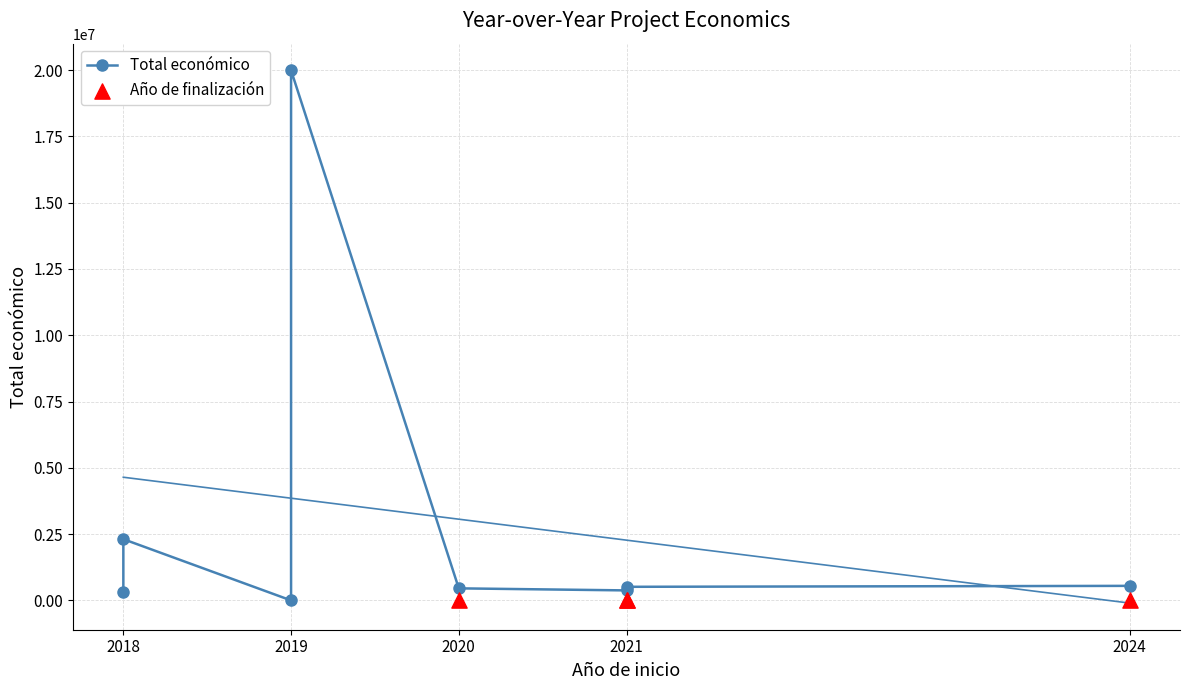

Approximately how many times larger is the value at 2018 compared to 2019?

0.1